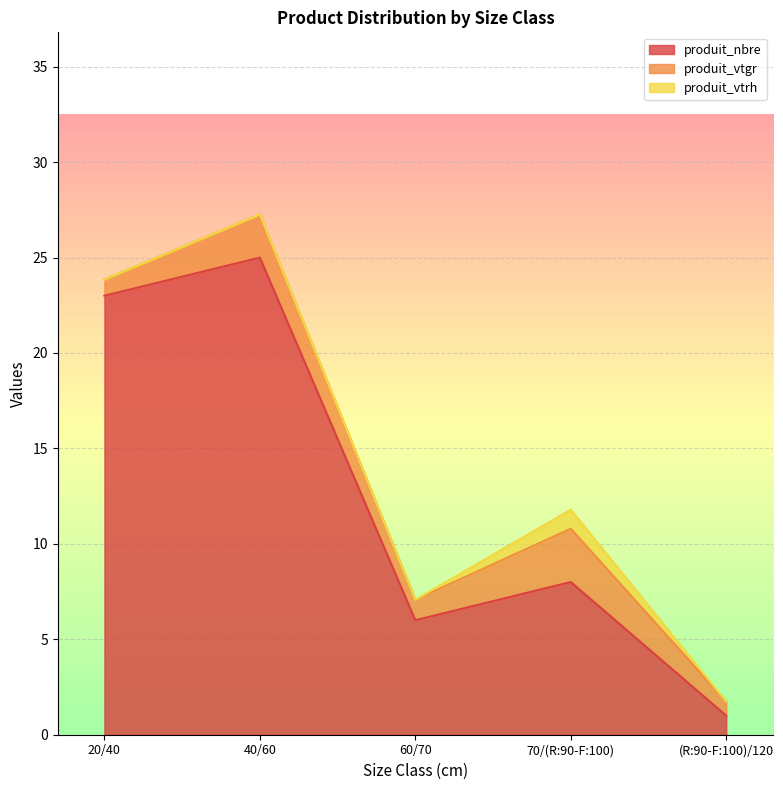

In produit_vtrh, how many points are higher than both neighbors (excluding endpoints)?

1